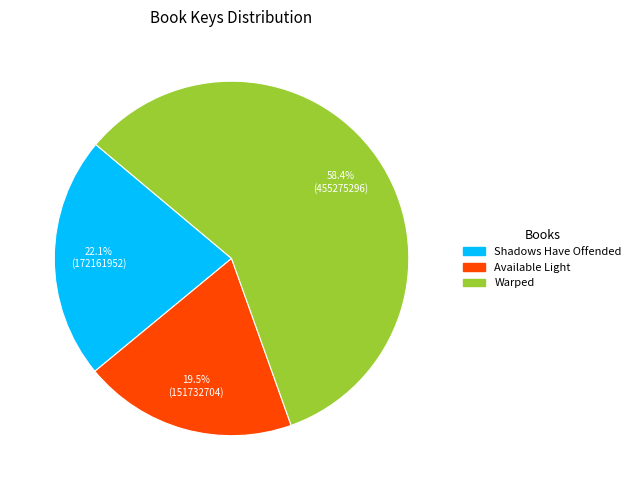

To the nearest percent, what is the average slice percentage?

33%